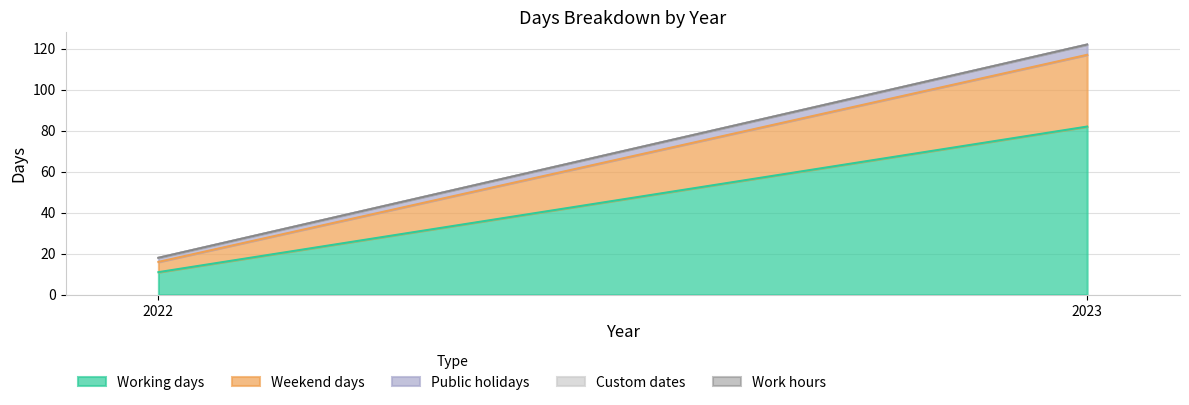

What is the spread (max minus min) of values at 2022?

11